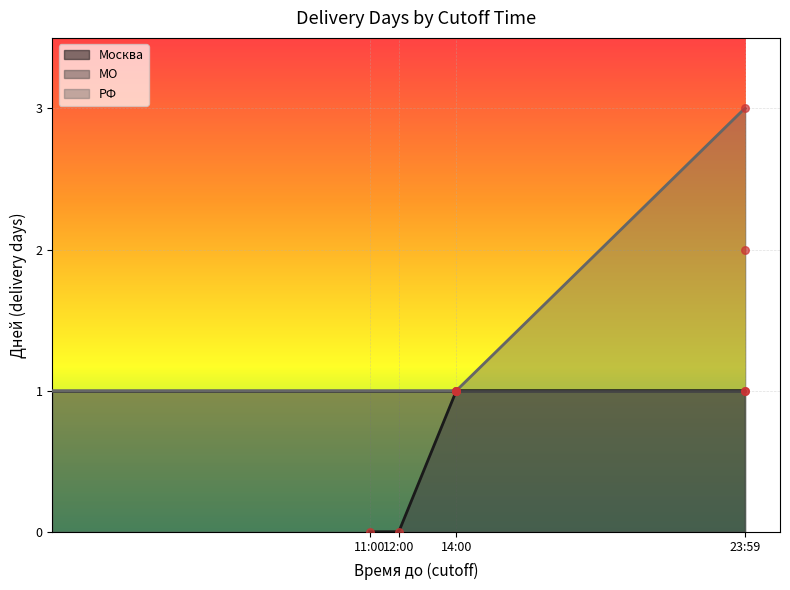

What is the ratio of the value at 14:00:00 to the value at 14:00:00?

1.0